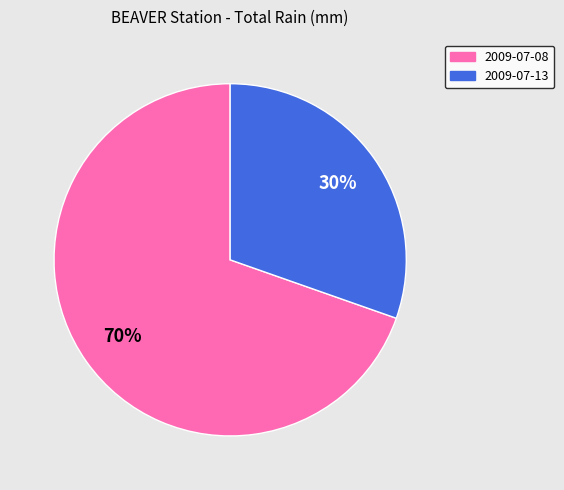

Which has a higher value, 2009-07-08 or 2009-07-13?

2009-07-08